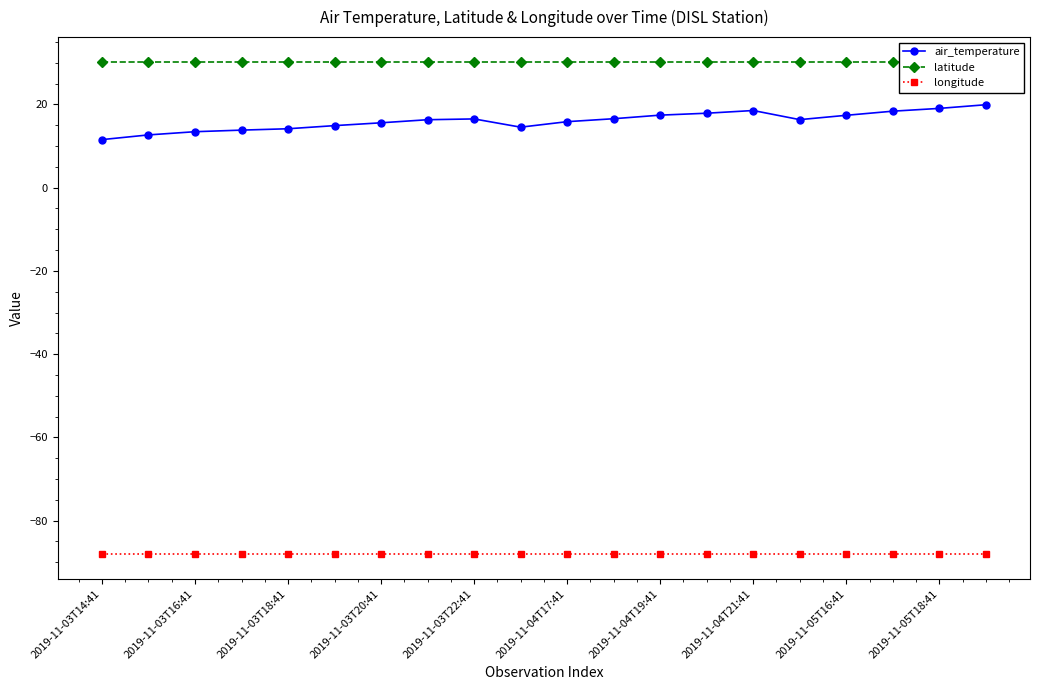

The value of longitude at 2019-11-03T16:41 is -88.1. True or false?

True